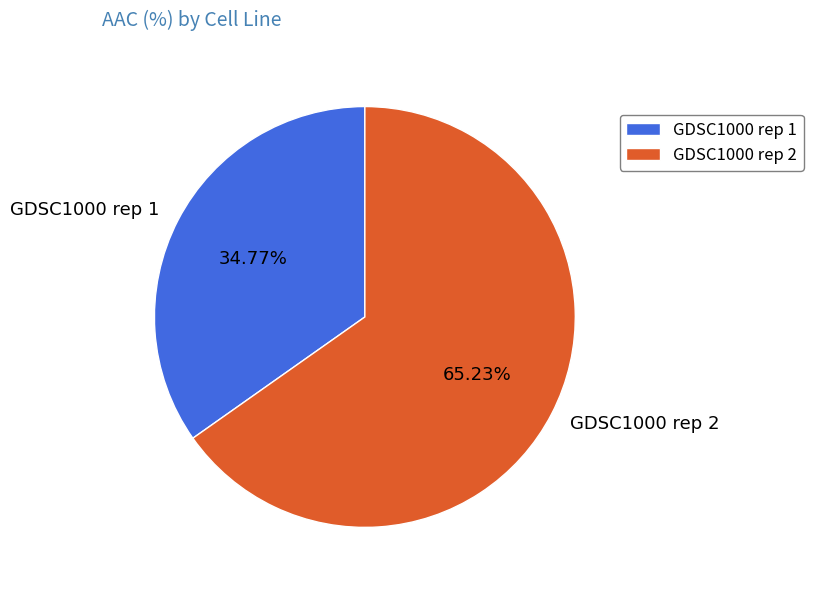

Count the number of slices in the pie.

2